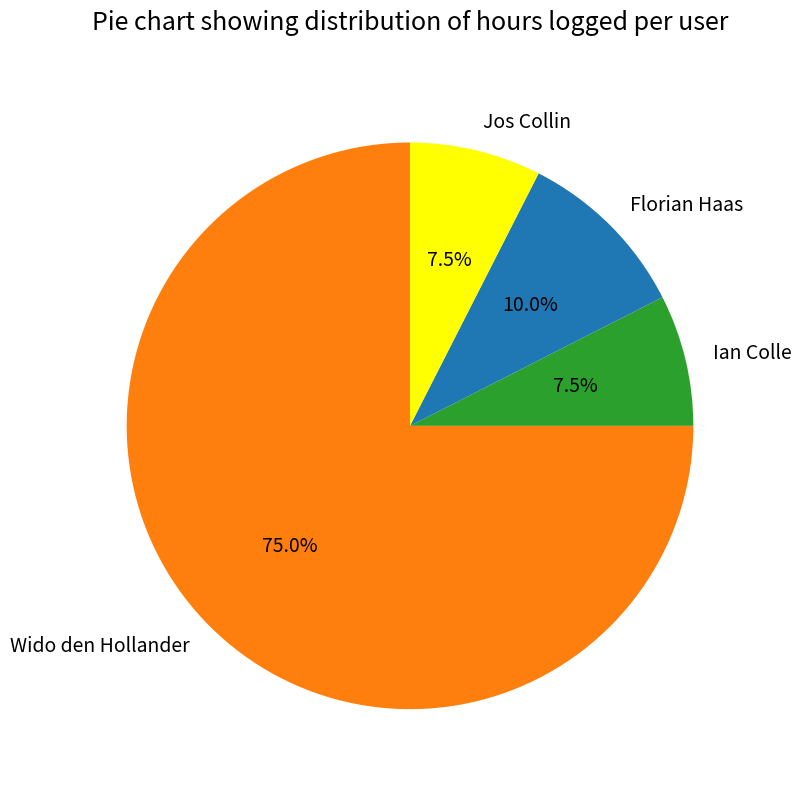

Combined, what portion of the pie is Florian Haas and Jos Collin?

17.5%